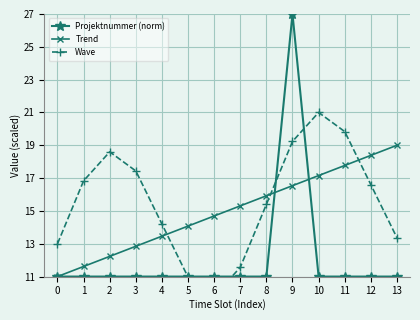

What is the spread (max minus min) of values at 3?

6.4